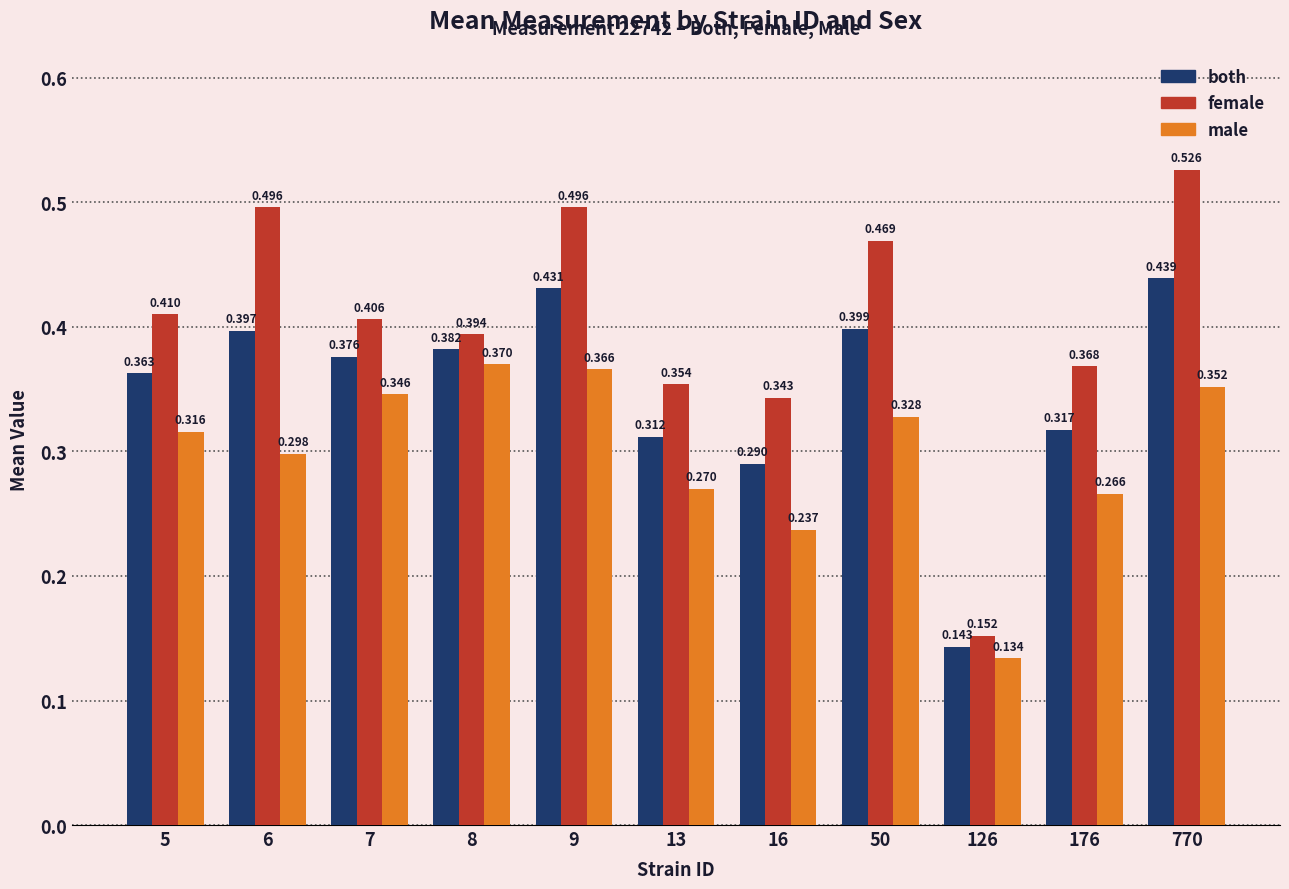

At 16, list the series in order from largest to smallest.

female, both, male